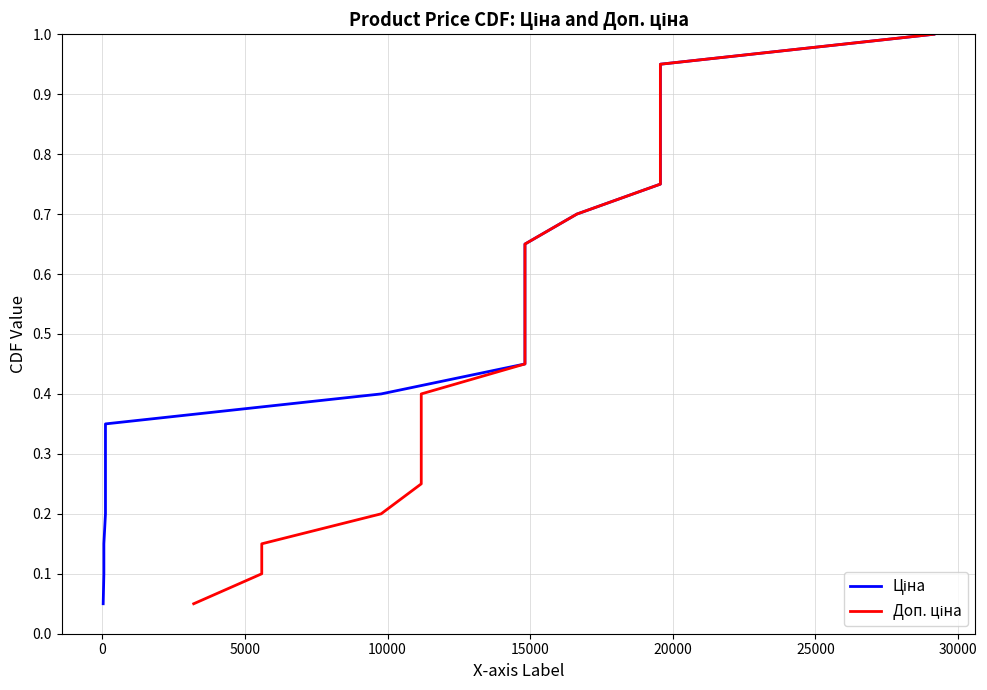

Does the chart have visible grid lines?

Yes